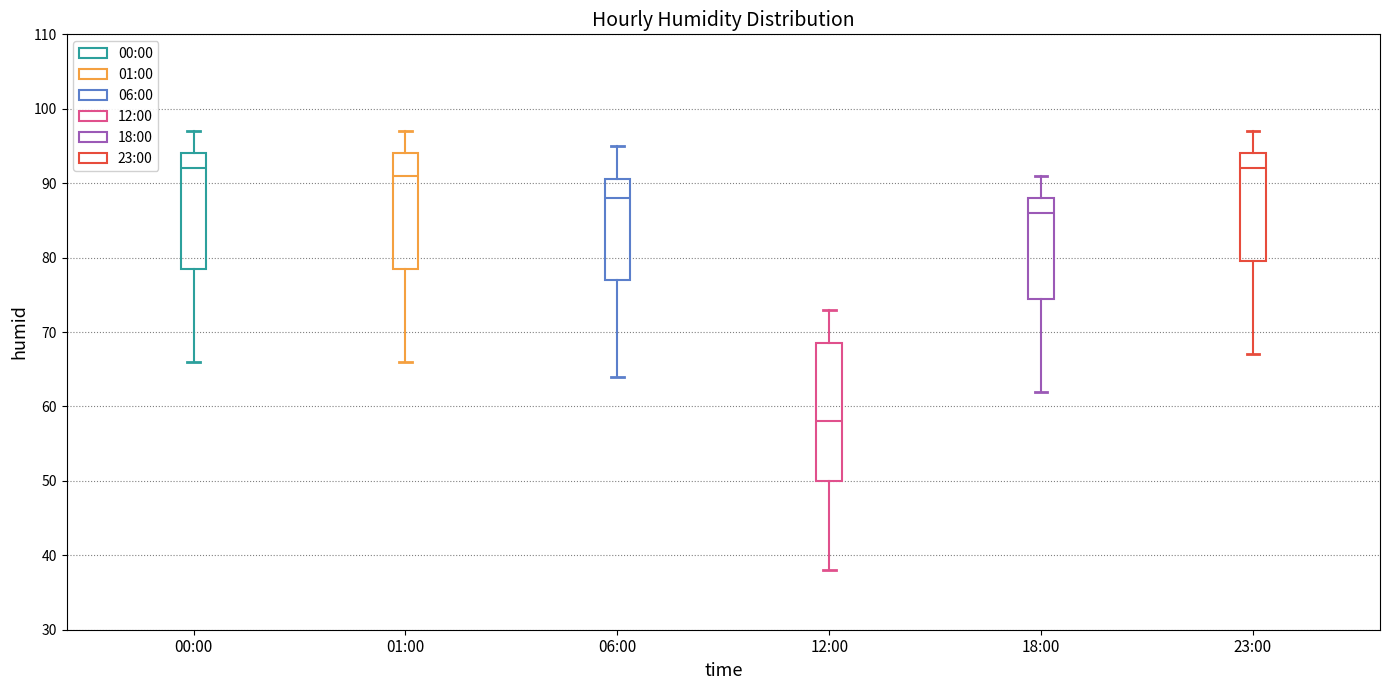

Reading left to right, transcribe this box plot: for each box, give where its median line is, the range the box spans, and where its two whiskers end, as read against the y-axis. The values are not printed on the chart, so give them approximately, as read against the axis.

00:00: median 92, box 79 to 94, whiskers 66 to 97
01:00: median 91, box 79 to 94, whiskers 66 to 97
06:00: median 88, box 77 to 91, whiskers 64 to 95
12:00: median 58, box 50 to 69, whiskers 38 to 73
18:00: median 86, box 75 to 88, whiskers 62 to 91
23:00: median 92, box 80 to 94, whiskers 67 to 97